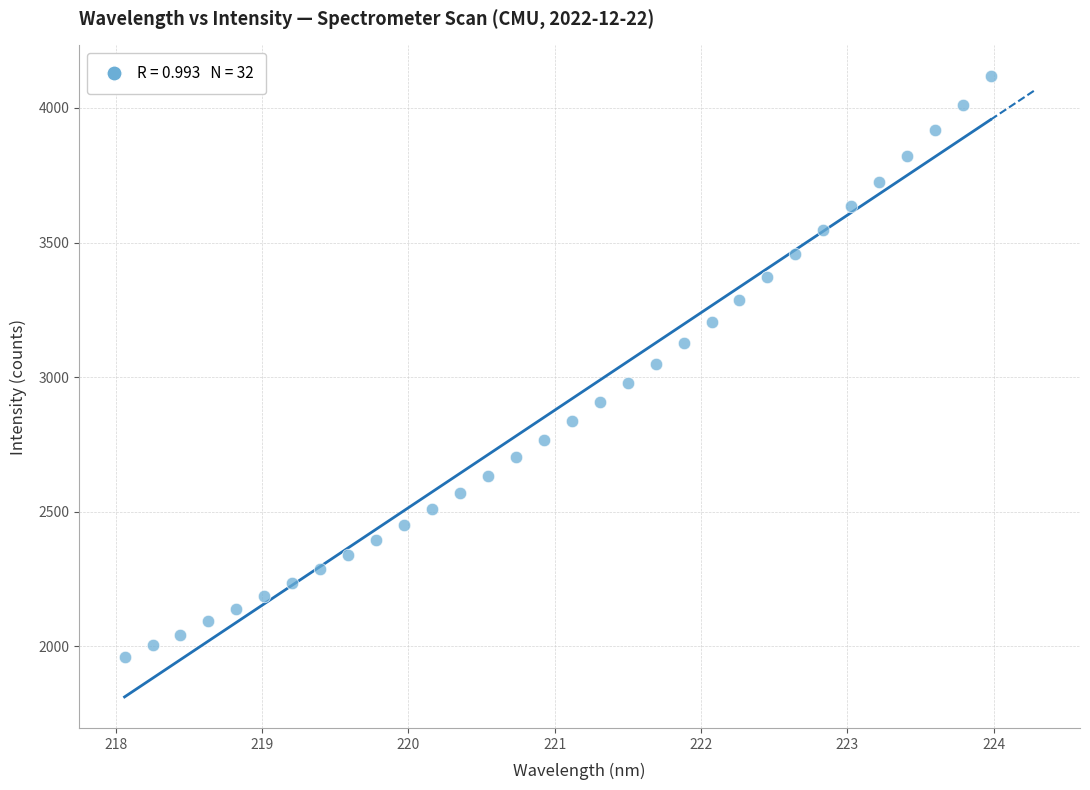

What is the range of X values (max minus min)?

5.9